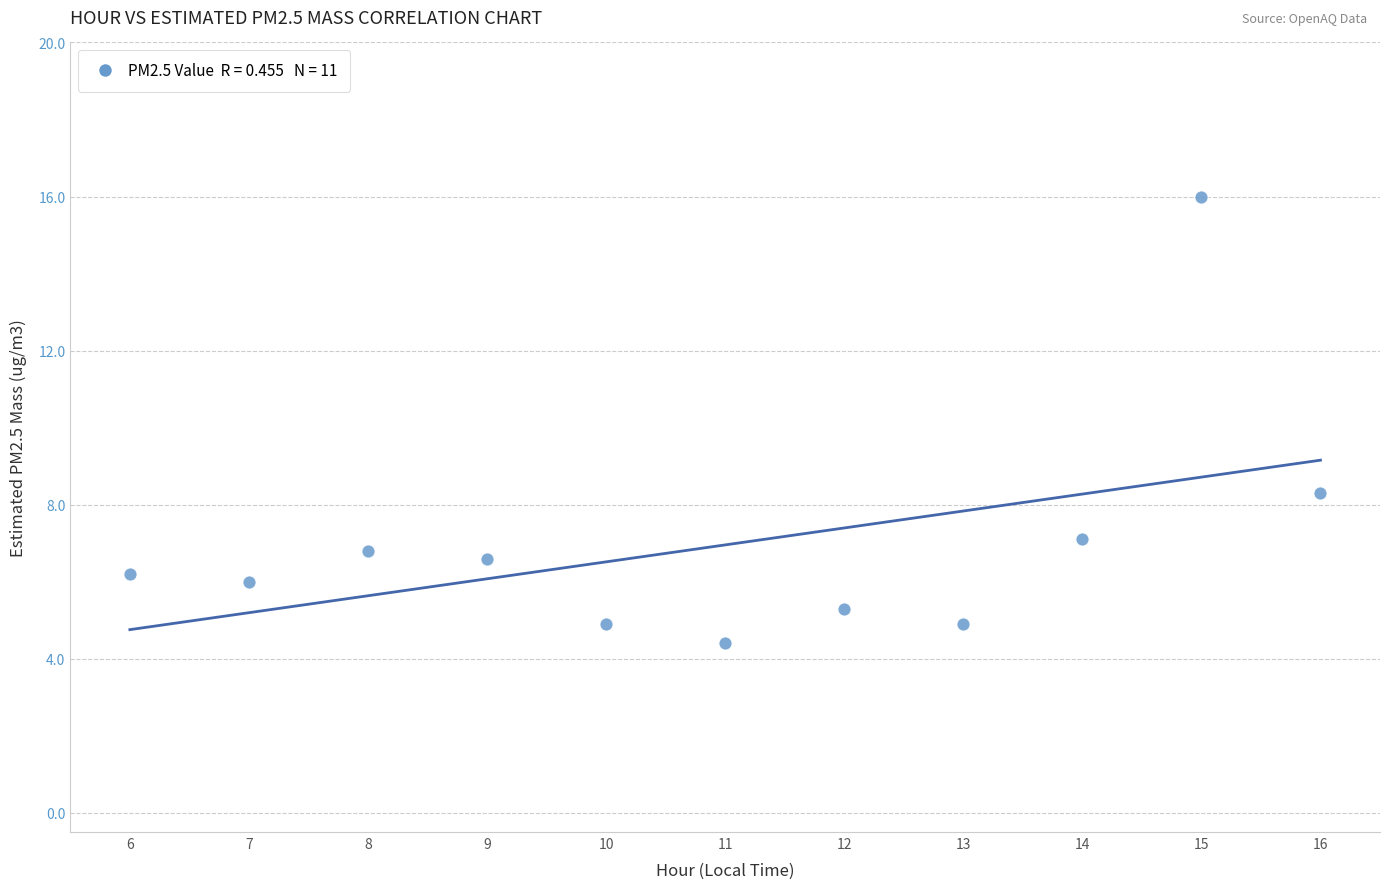

What Y value in the scatter plot is closest to 10?

8.3